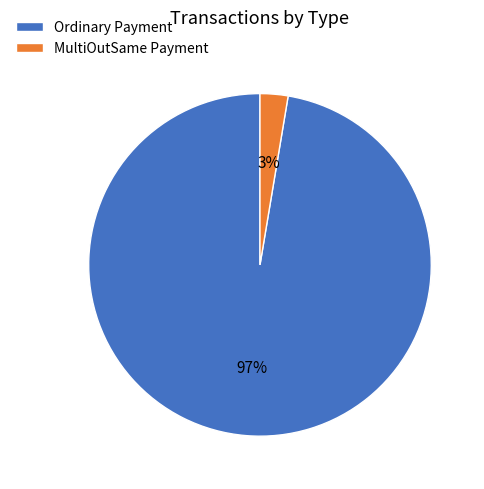

Which slice is the smallest?

MultiOutSame Payment